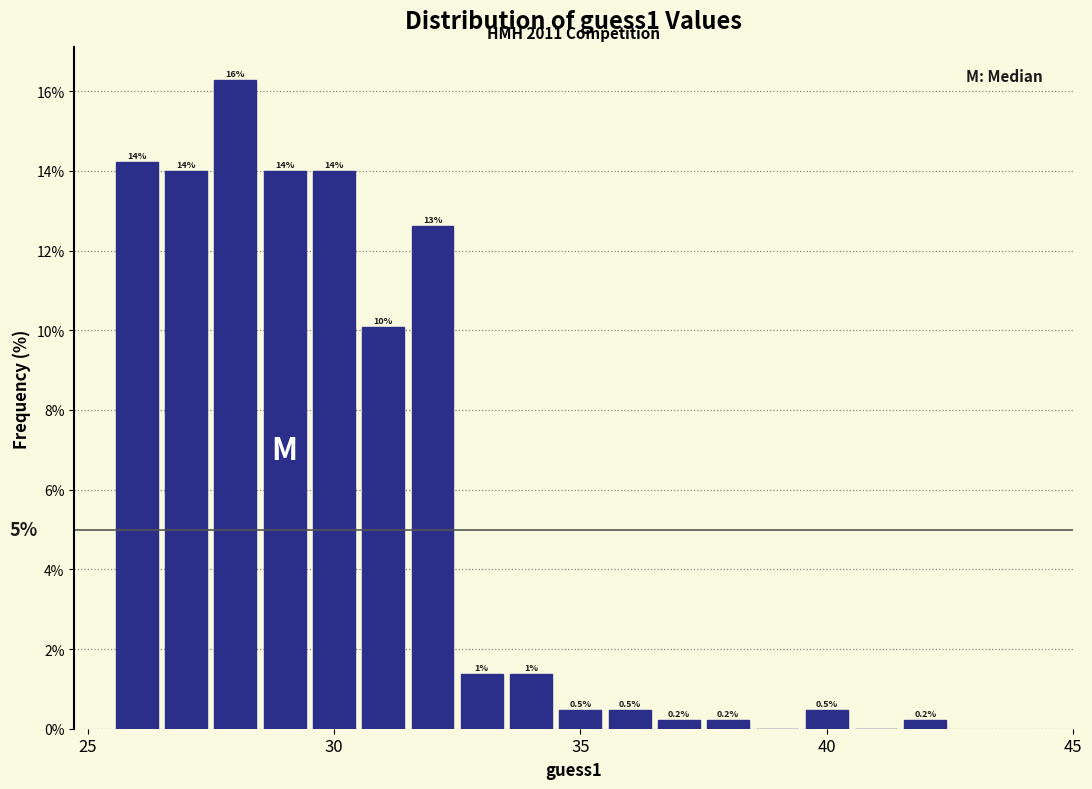

Read against the x-axis, roughly where is the centre of the tallest bar?

28.0